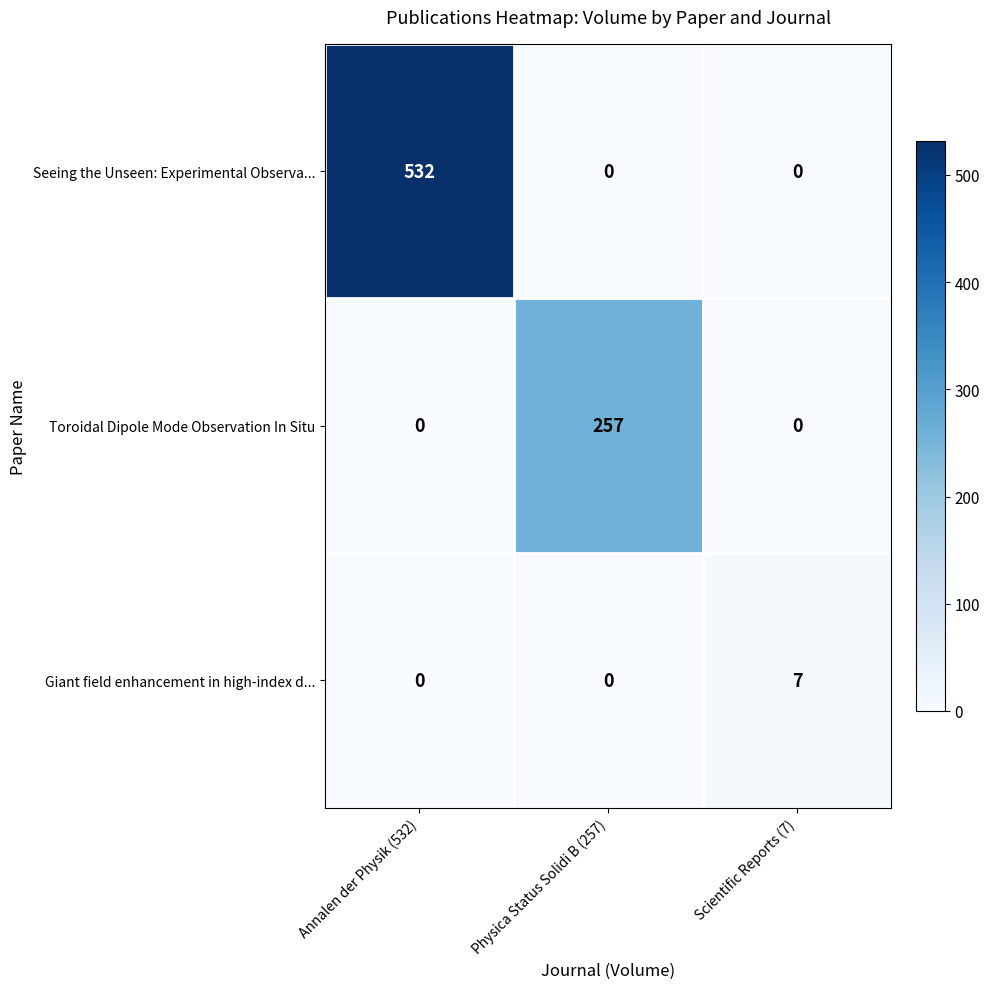

Reading left to right, extract all data points from this chart.

Seeing the Unseen: Experimental Observa...: Annalen der Physik (532)=532	Physica Status Solidi B (257)=0	Scientific Reports (7)=0
Toroidal Dipole Mode Observation In Situ: Annalen der Physik (532)=0	Physica Status Solidi B (257)=257	Scientific Reports (7)=0
Giant field enhancement in high-index d...: Annalen der Physik (532)=0	Physica Status Solidi B (257)=0	Scientific Reports (7)=7